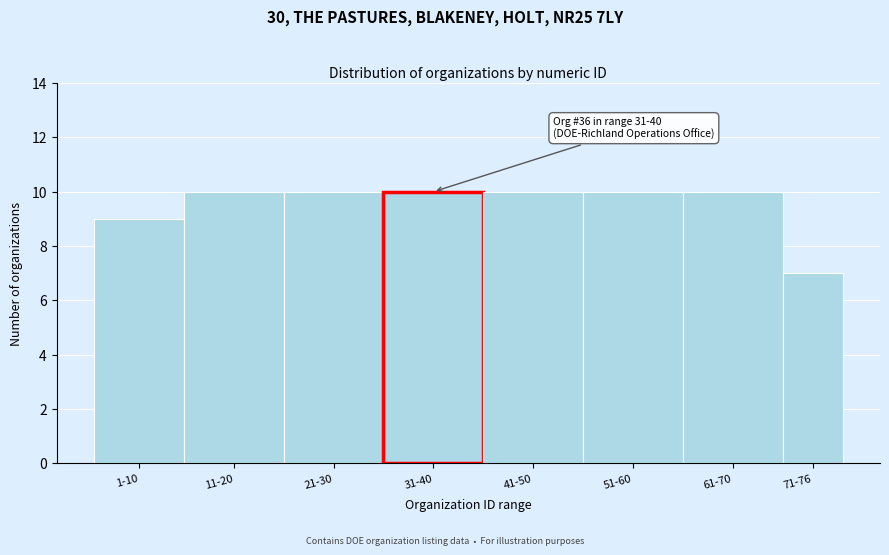

Reading left to right, extract all data points from this chart.

1-10=9	11-20=10	21-30=10	31-40=10	41-50=10	51-60=10	61-70=10	71-76=7